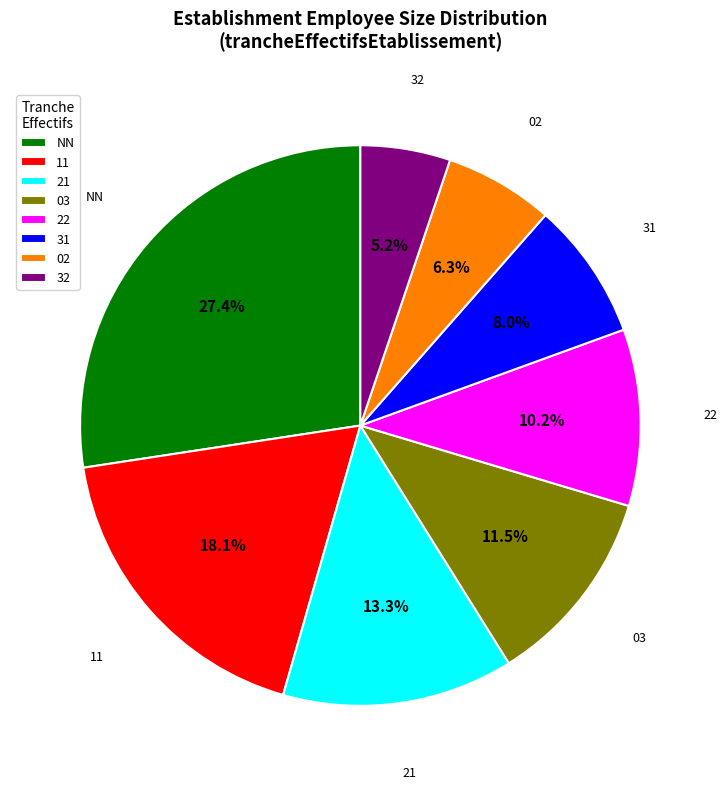

What is the smallest slice in the pie chart?

32